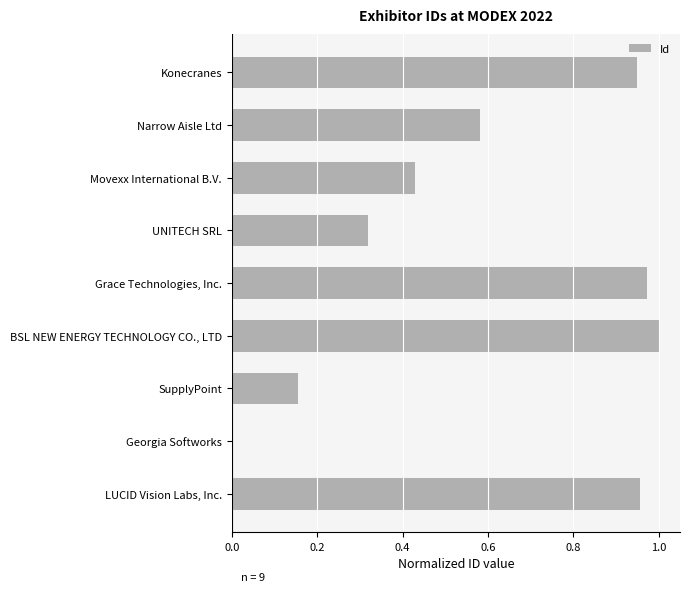

What is the sum of the values at UNITECH SRL and Konecranes?

1.3